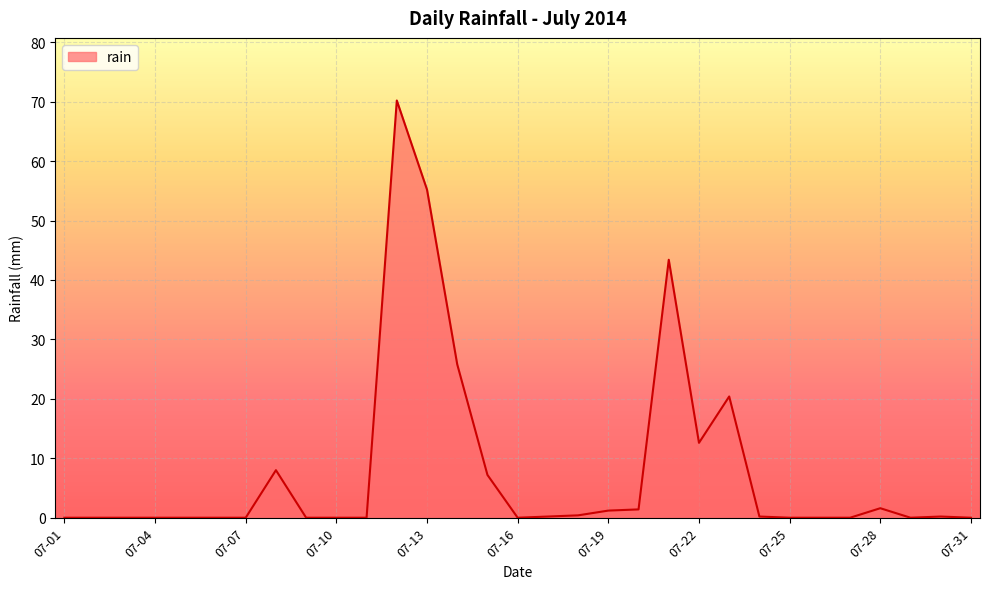

What is the difference between the second highest and second lowest values?

55.2